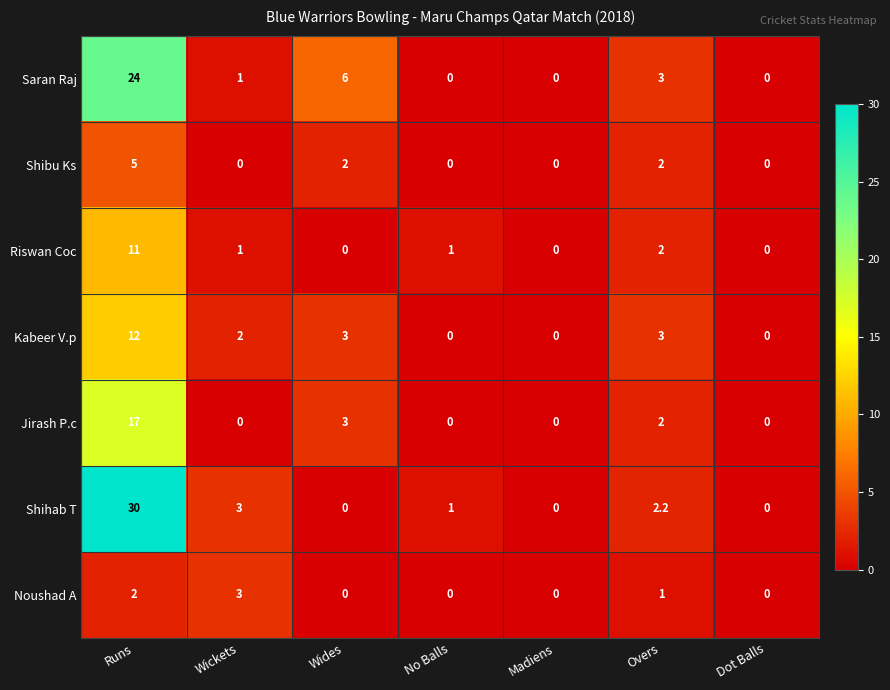

Which category has the highest value across all series?

Runs